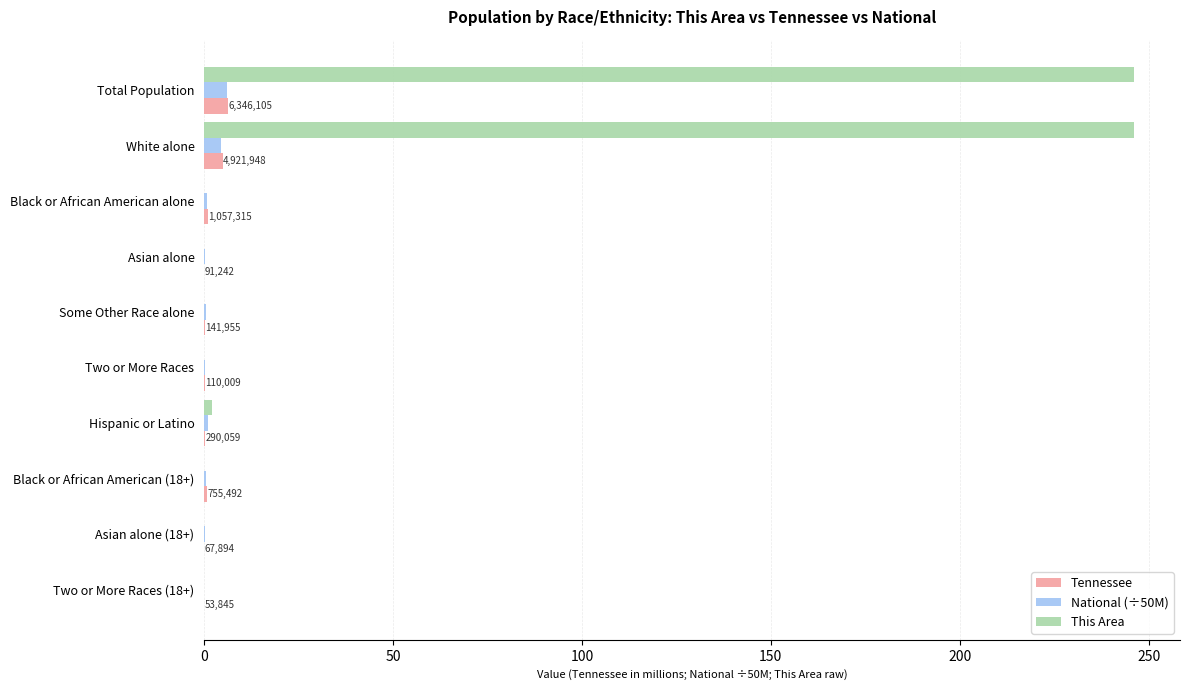

Which series has the largest total across all categories?

This Area